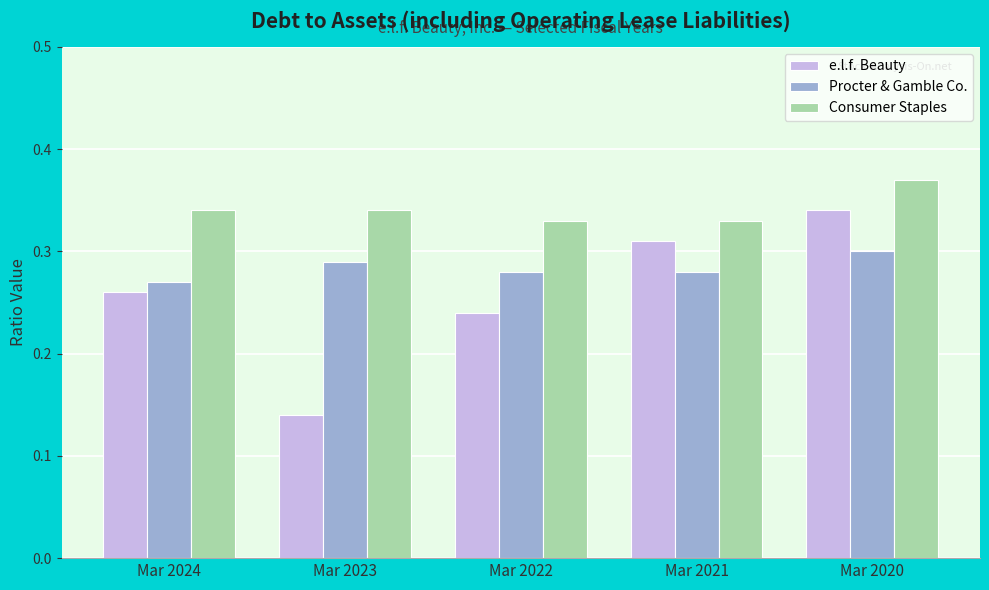

The Procter & Gamble Co. series shows 0.5 at Mar 2020. True or false?

False